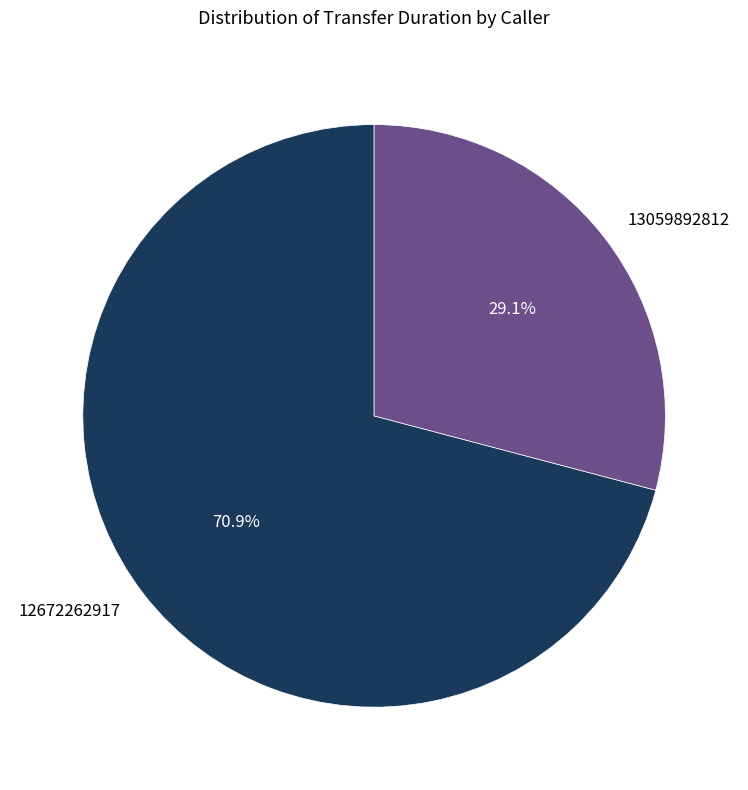

To the nearest percent, what portion does 12672262917 represent?

71%